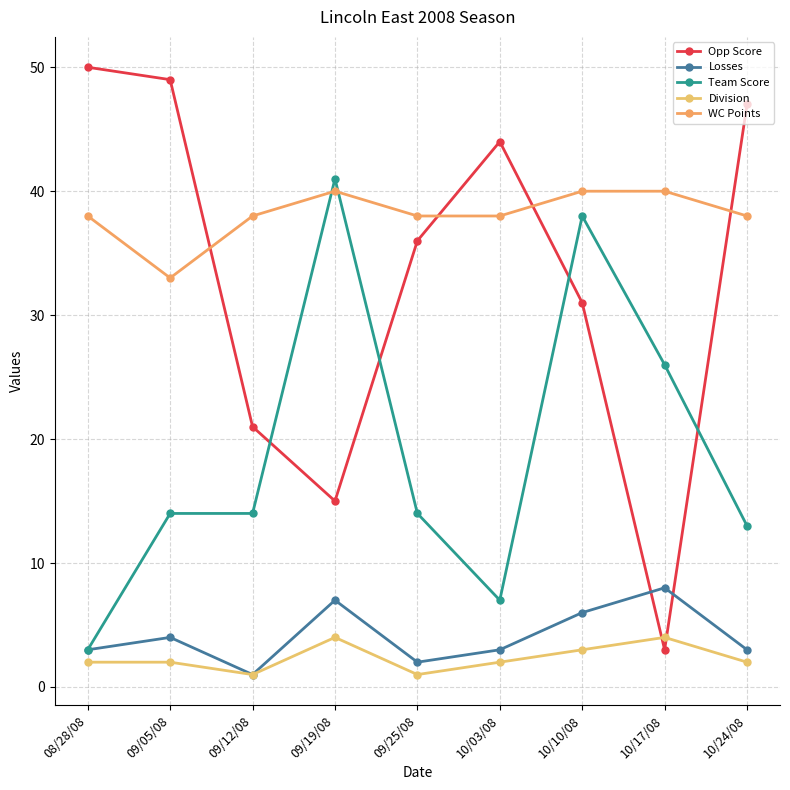

Which label corresponds to the largest value in the chart?

08/28/08